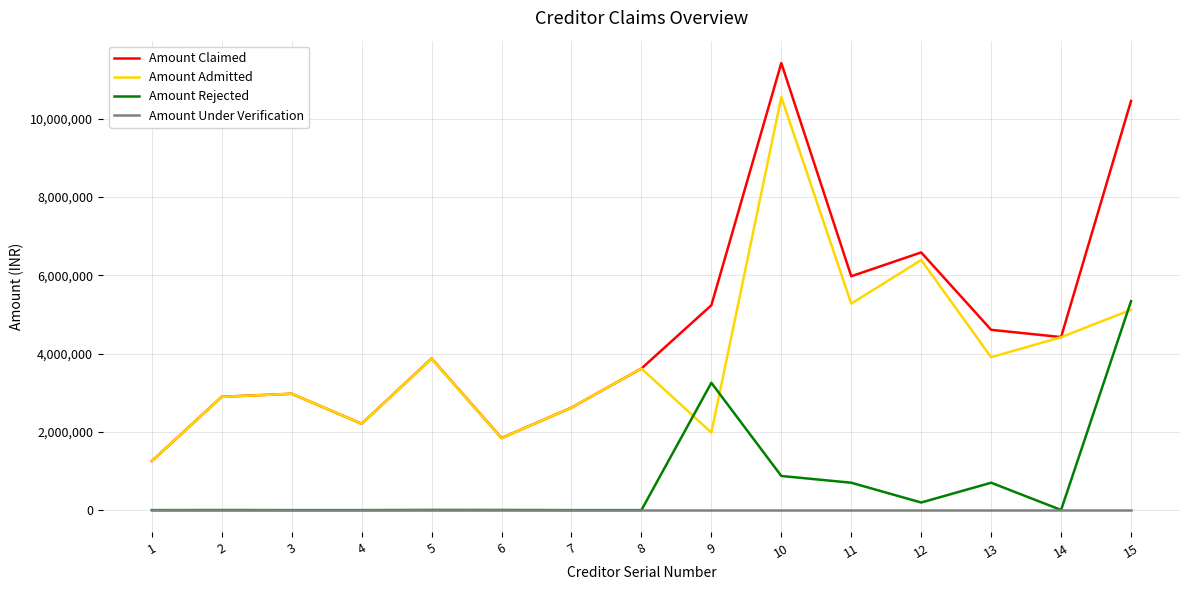

How many interior local peaks does the Amount Admitted series have?

5